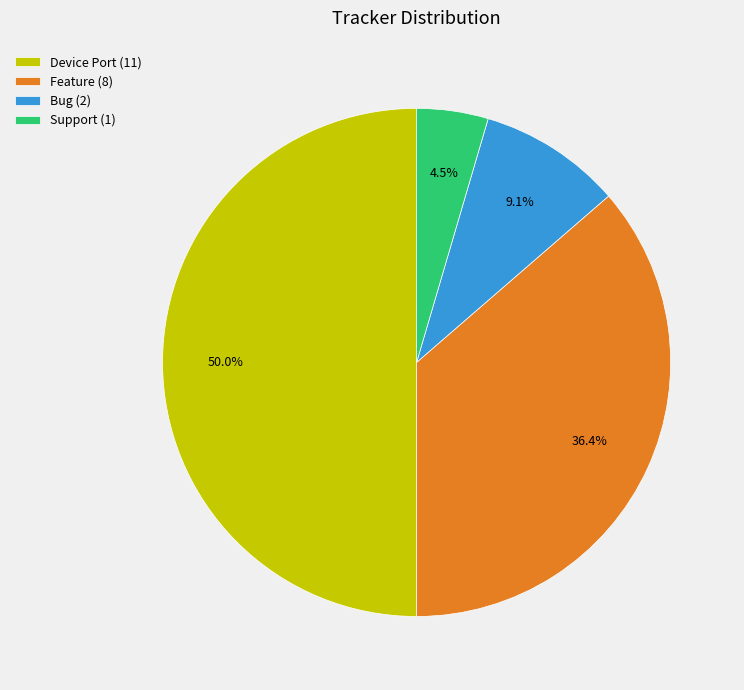

Which category has the smallest portion of the pie?

Support